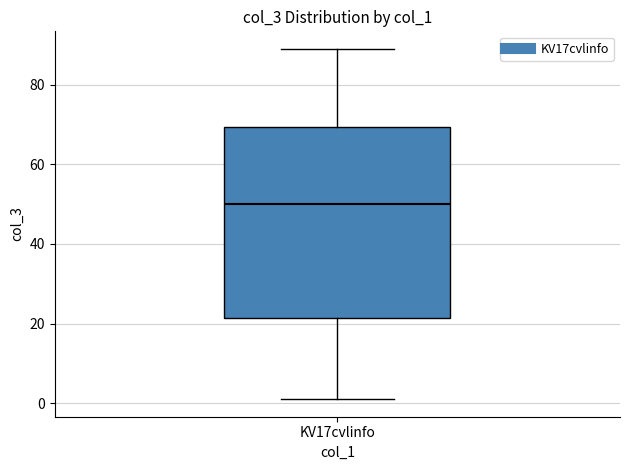

Transcribe this box plot: give where the median line is, the range the box spans, and where the two whiskers end, as read against the y-axis. The values are not printed on the chart, so give them approximately, as read against the axis.

median 50, box 22 to 70, whiskers 2 to 90